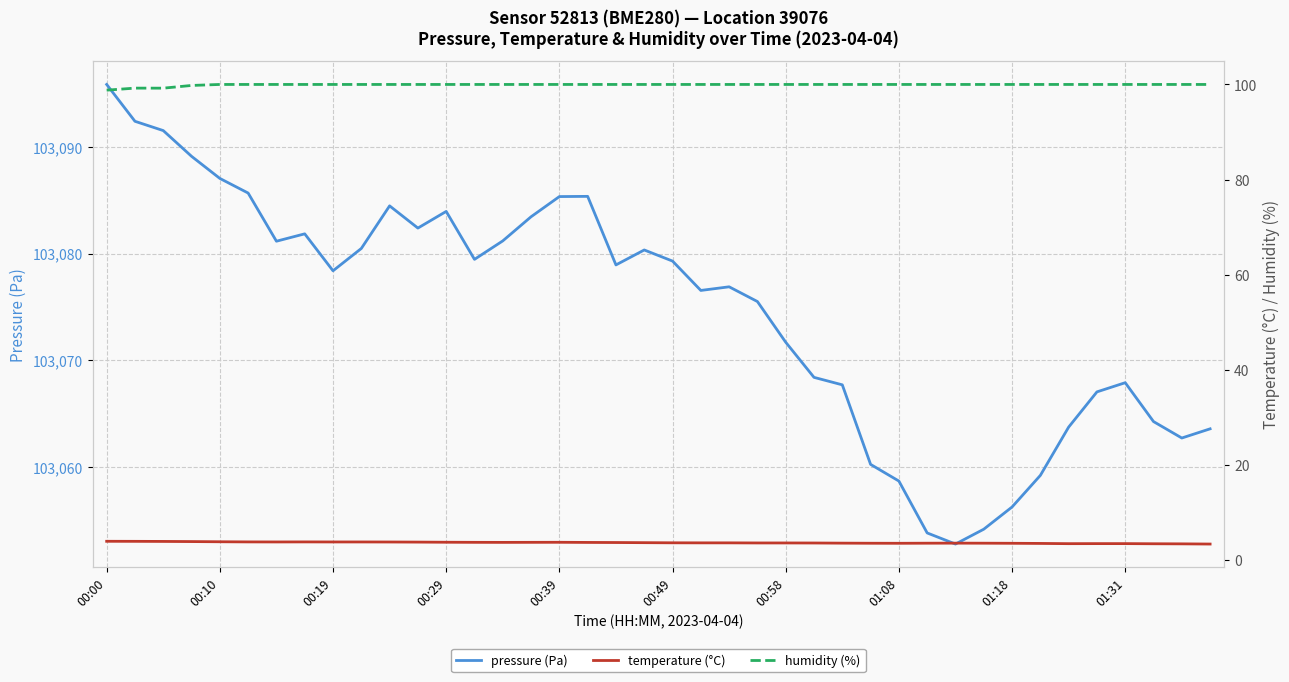

Which series has the largest total across all categories?

pressure (Pa)